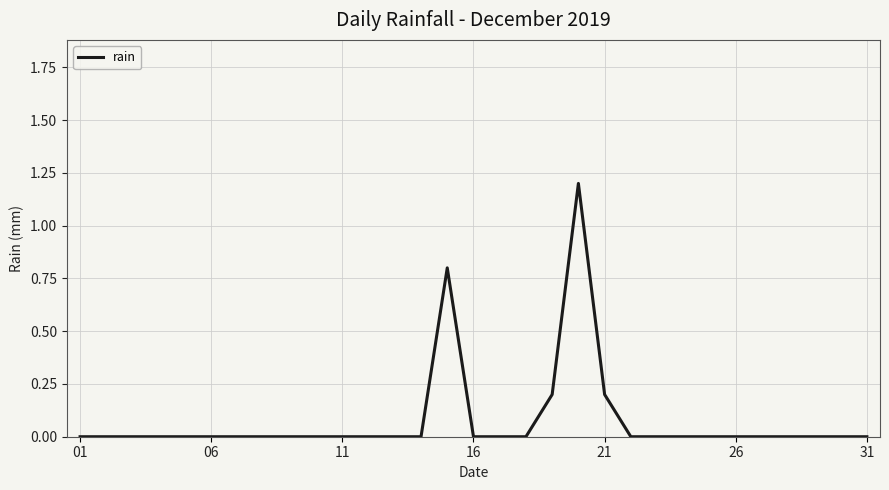

What is the difference between the maximum and minimum values?

1.2